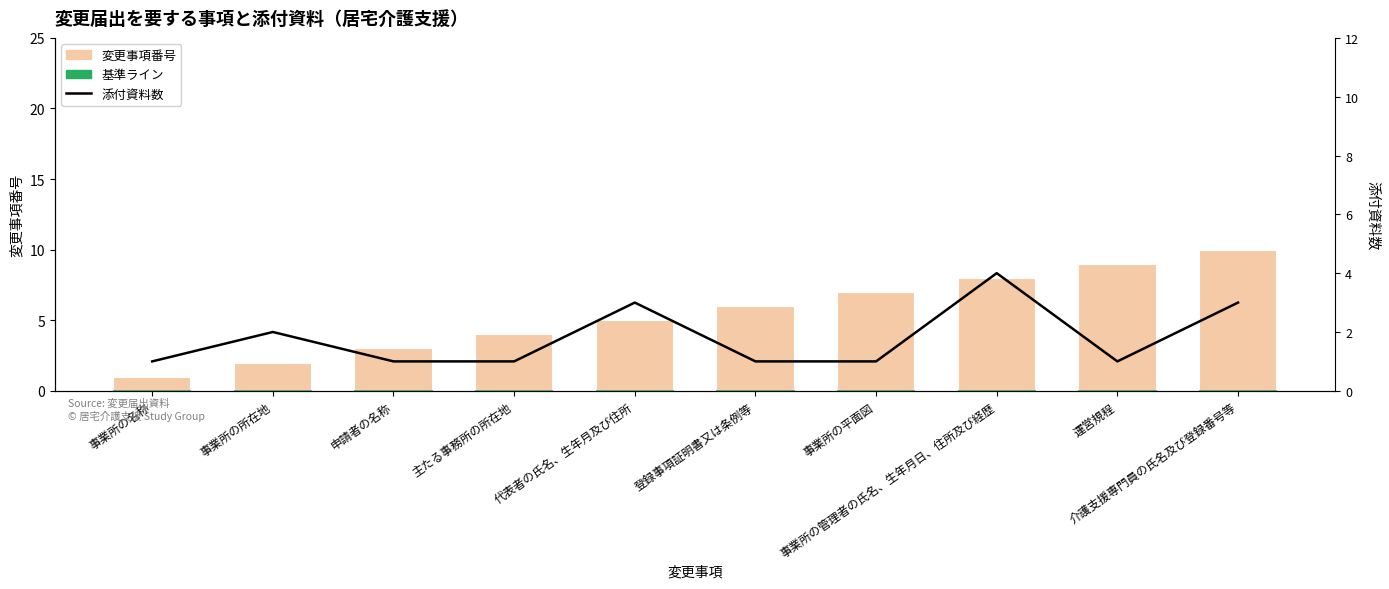

Which has a higher value, 登録事項証明書又は条例等 or 主たる事務所の所在地?

登録事項証明書又は条例等